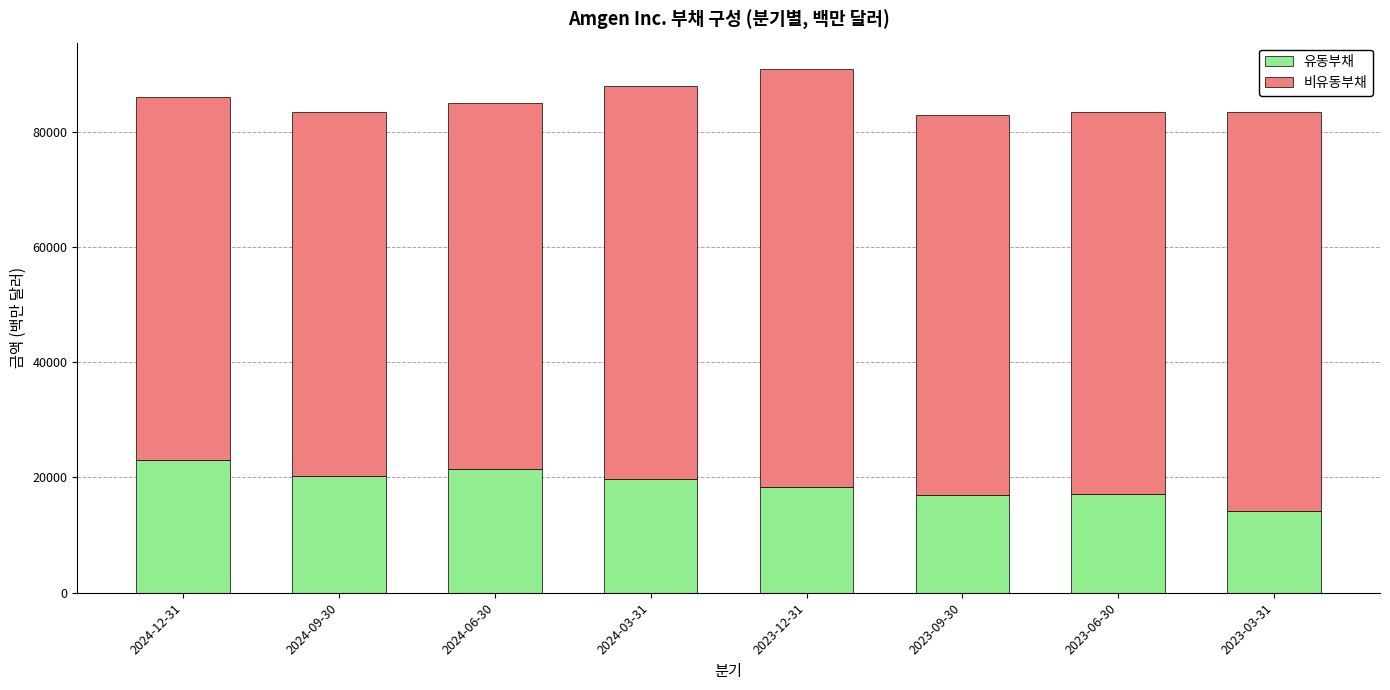

How many bars are there in total?

8